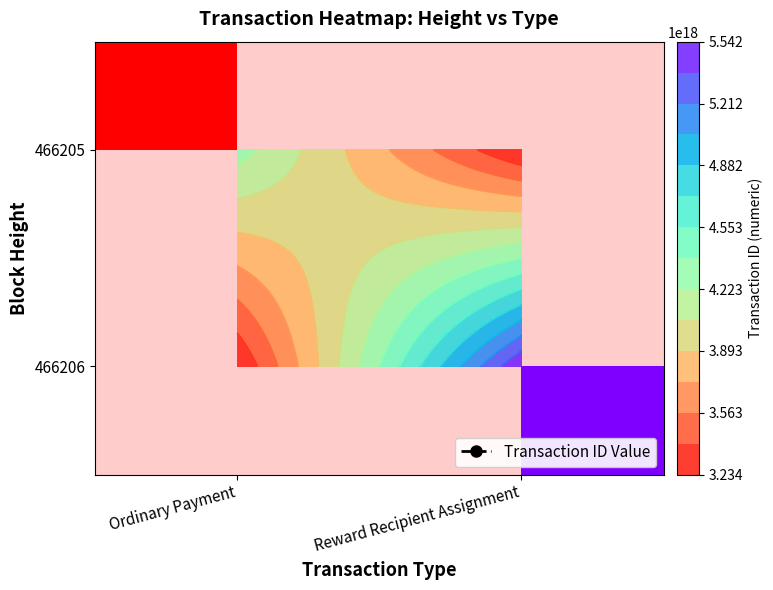

At Reward Recipient Assignment, list the series in order from smallest to largest.

466205, 466206